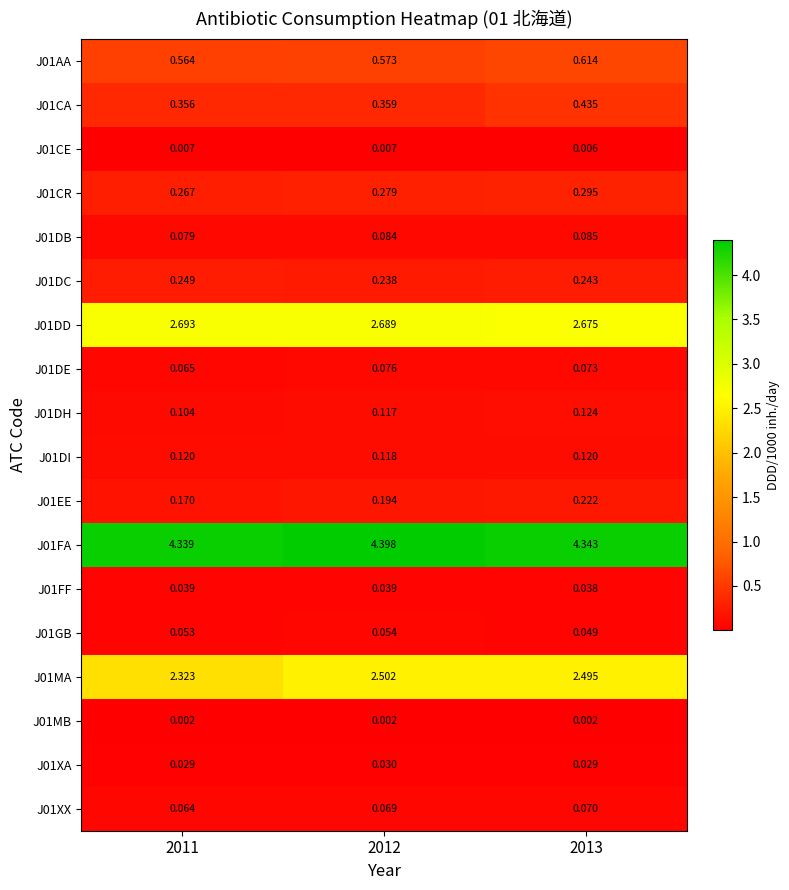

Is the value of J01CA at 2012 greater than the value of J01GB at 2011?

Yes